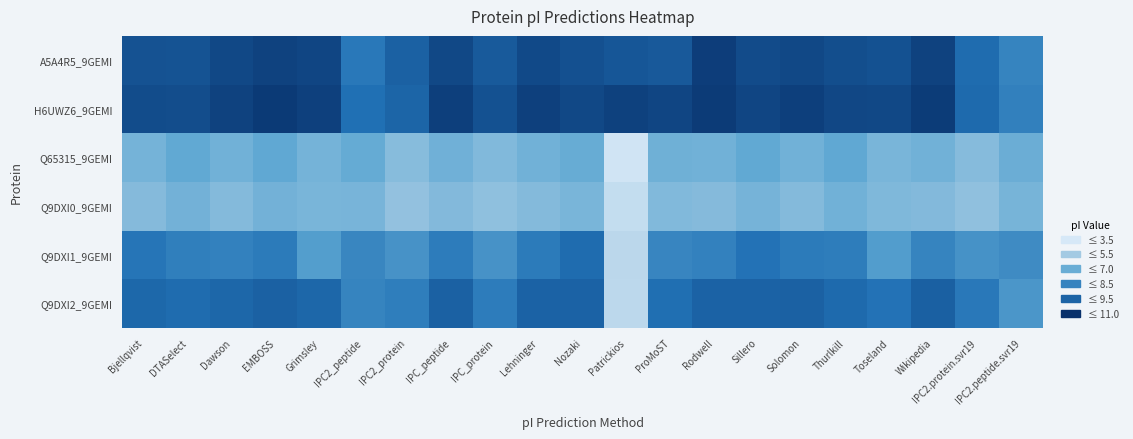

What is the minimum value shown in the chart?

3.8